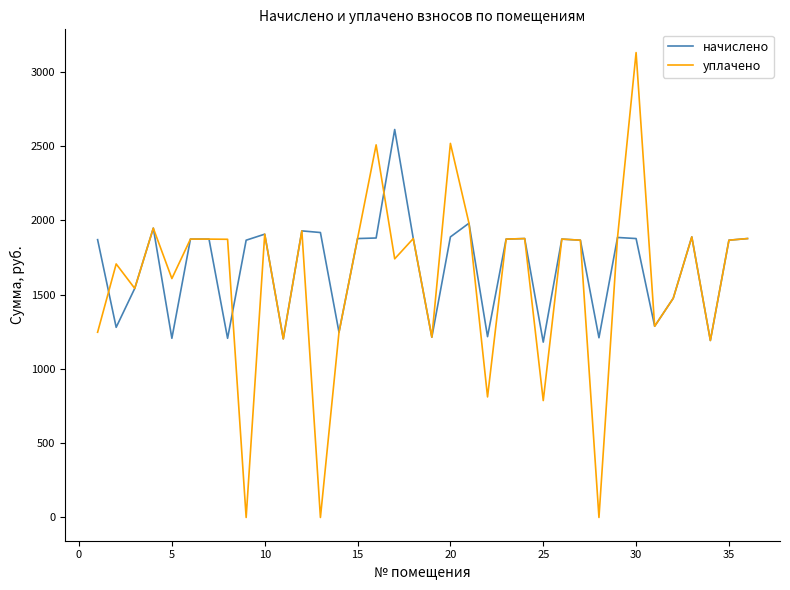

True or false: уплачено has more than 2 points higher than both neighbors.

True